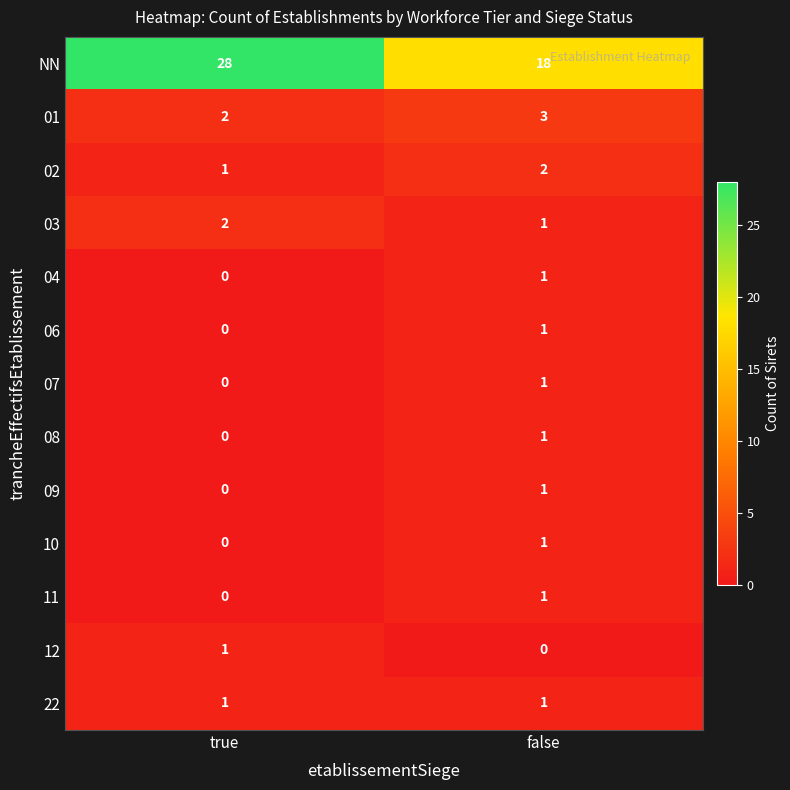

The 02 series shows 0 at true. True or false?

False